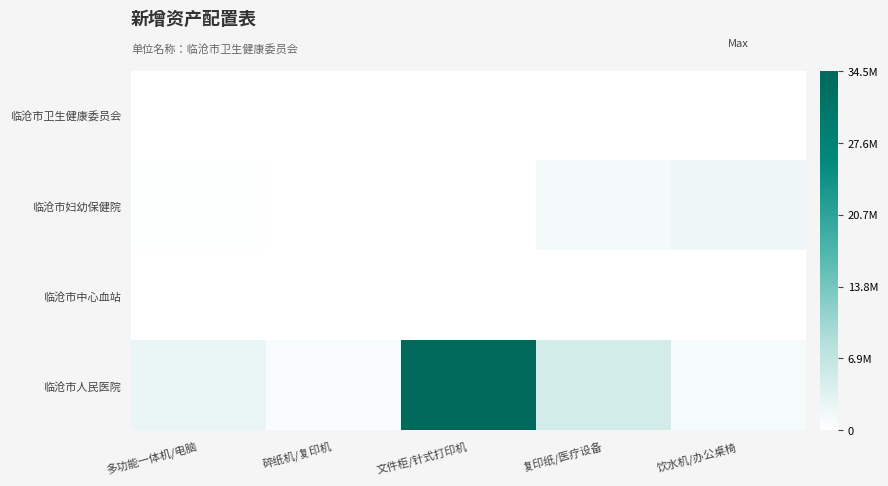

Reading left to right, transcribe all the data shown in this chart.

临沧市卫生健康委员会: 多功能一体机/电脑=3000	碎纸机/复印机=750	文件柜/针式打印机=1000	复印纸/医疗设备=780	饮水机/办公桌椅=21875
临沧市妇幼保健院: 多功能一体机/电脑=156000	碎纸机/复印机=20000	文件柜/针式打印机=10000	复印纸/医疗设备=1300000	饮水机/办公桌椅=2000000
临沧市中心血站: 多功能一体机/电脑=15000	碎纸机/复印机=11600	文件柜/针式打印机=4500	复印纸/医疗设备=6500	饮水机/办公桌椅=9400
临沧市人民医院: 多功能一体机/电脑=2415000	碎纸机/复印机=800000	文件柜/针式打印机=34468000	复印纸/医疗设备=5000000	饮水机/办公桌椅=1150000